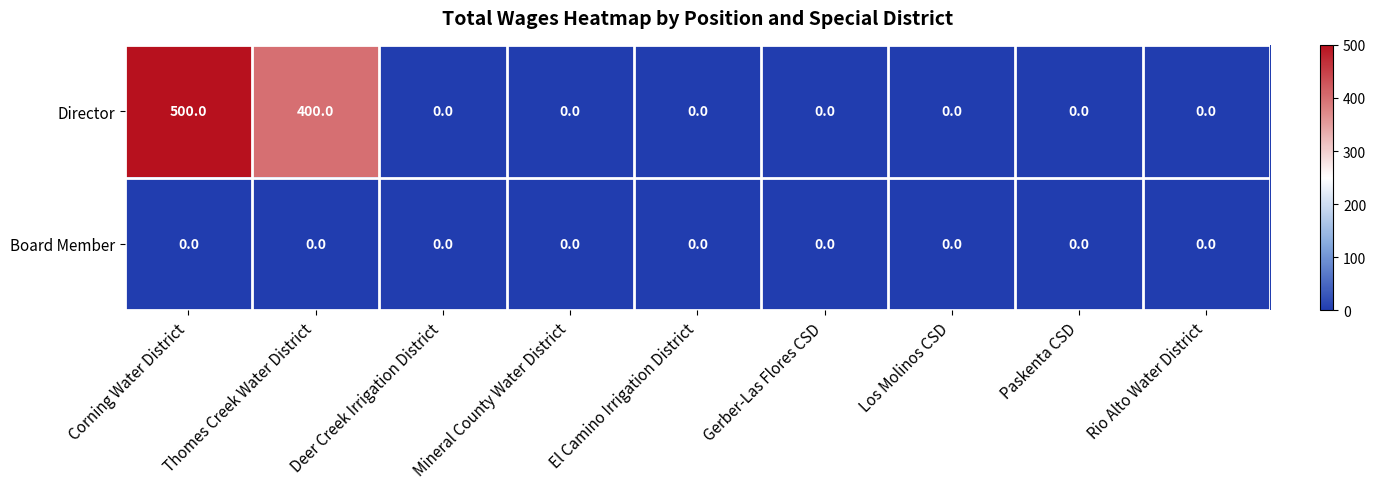

True or false: Director has a value of 194 at Gerber-Las Flores CSD.

False